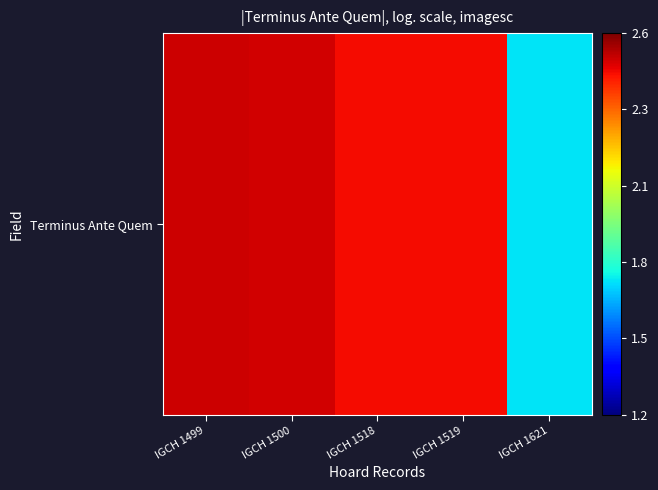

How many data points are less than 2?

1